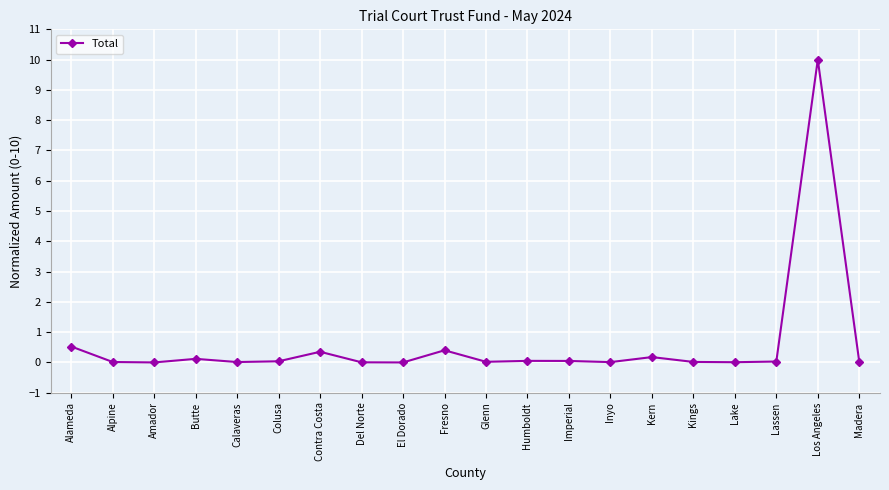

What is the label of the 15th point from the left?

Kern